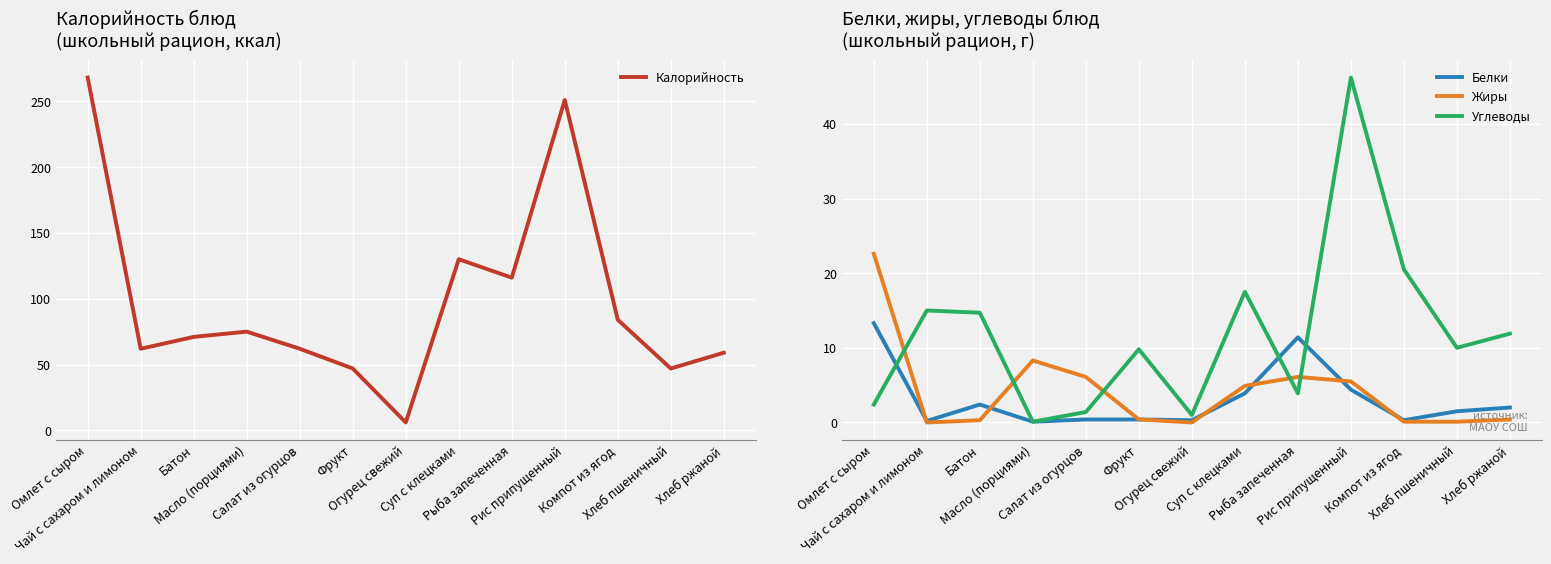

What is the average value of the Калорийность series?

98